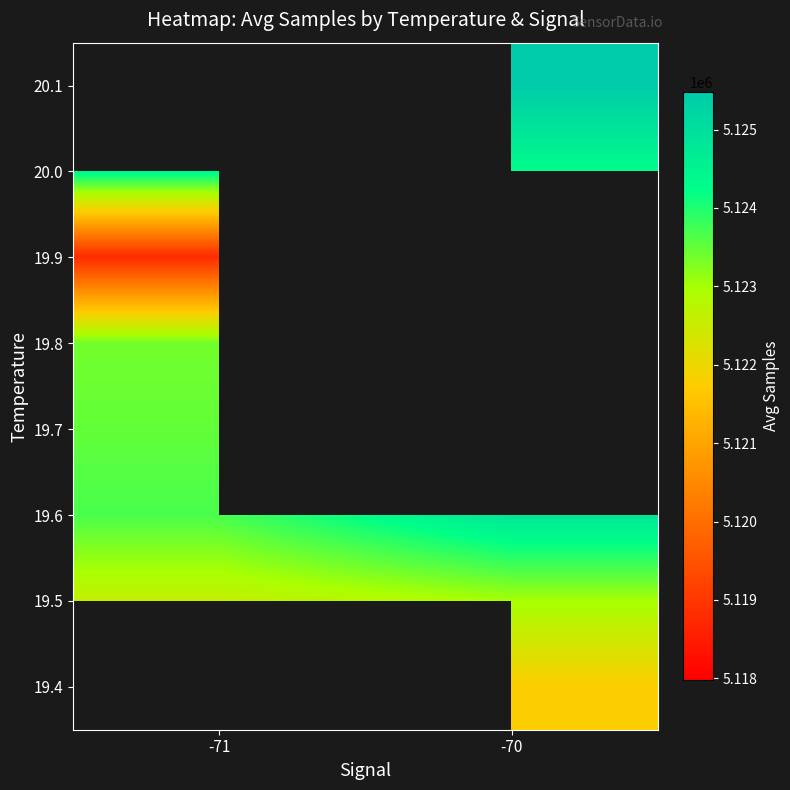

Which category has the highest value across all series?

-70